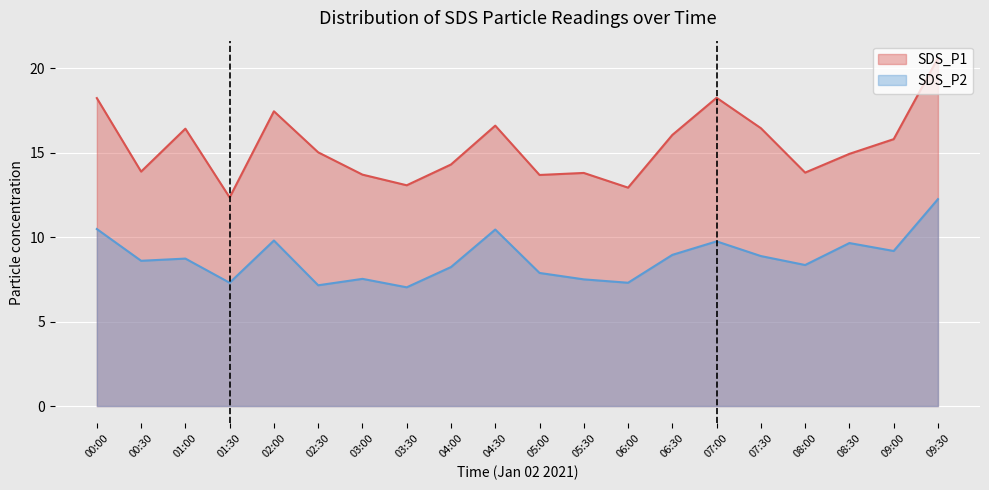

True or false: SDS_P1 and SDS_P2 intersect in this chart.

False